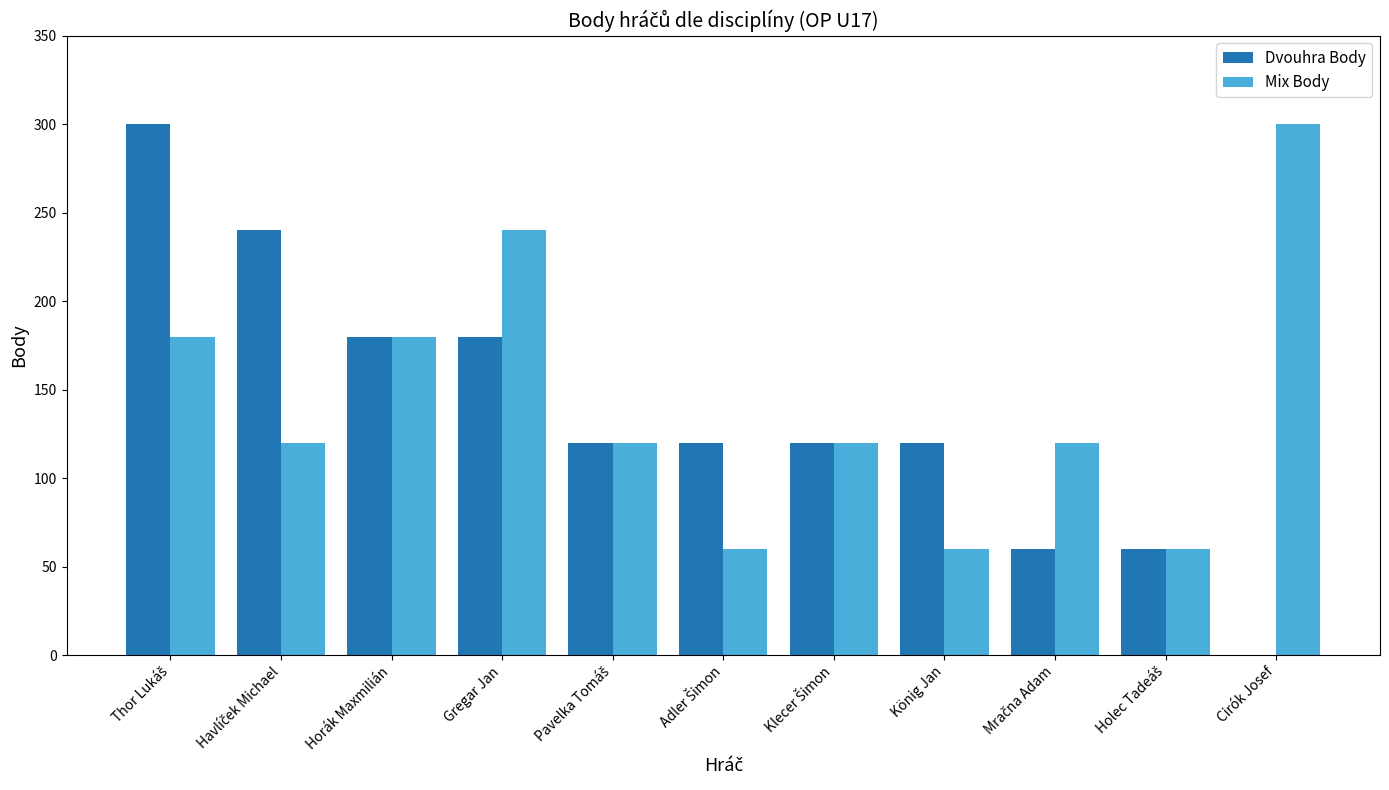

How many values in Dvouhra Body are above zero?

10